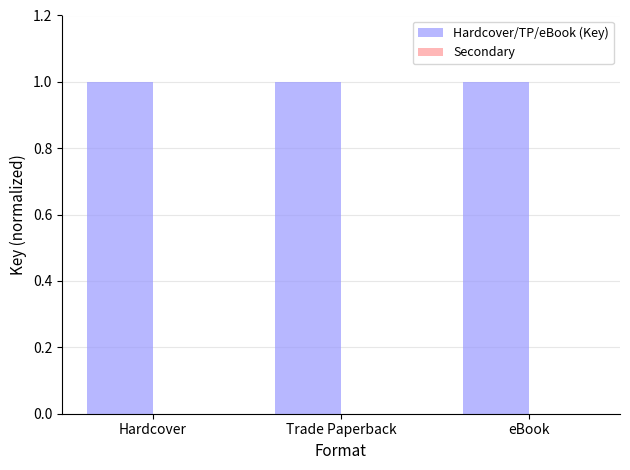

Reading right to left, transcribe all the data shown in this chart.

Hardcover/TP/eBook (Key): 1	1	1
Secondary: 0	0	0